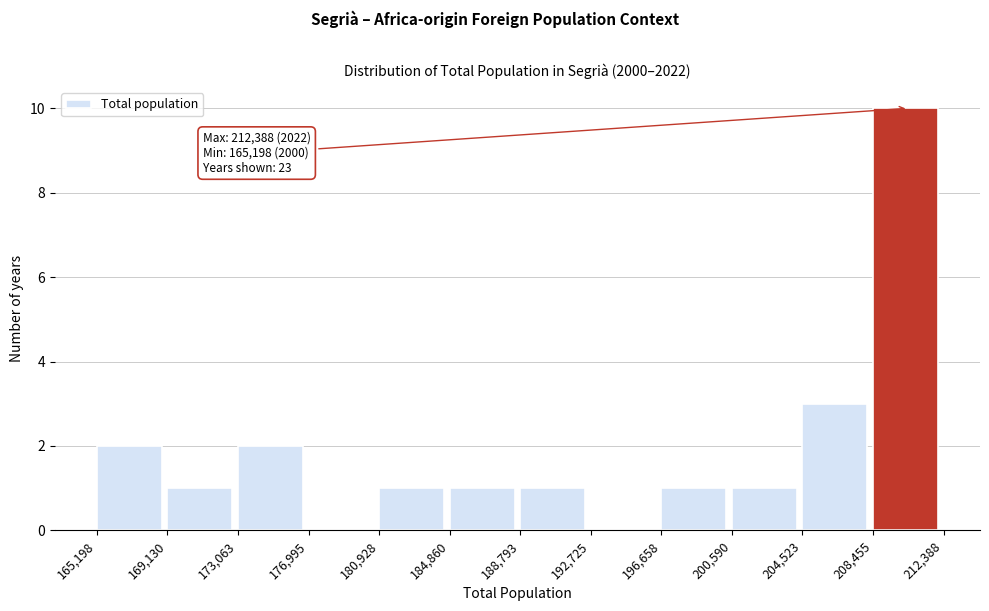

Over which range of the x-axis is the bar tallest?

208,455 to 212,388